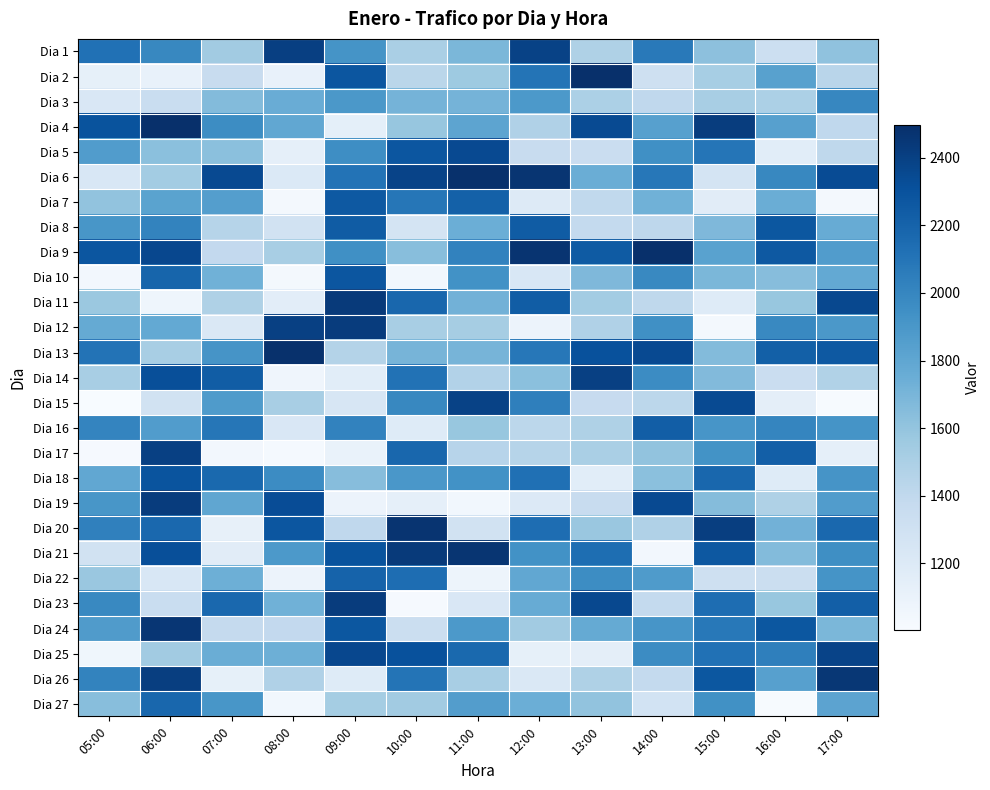

Rank the series at 17:00 from highest to lowest value.

Dia 26, Dia 25, Dia 11, Dia 6, Dia 13, Dia 23, Dia 20, Dia 3, Dia 21, Dia 22, Dia 16, Dia 18, Dia 12, Dia 19, Dia 9, Dia 27, Dia 10, Dia 8, Dia 24, Dia 1, Dia 14, Dia 2, Dia 5, Dia 4, Dia 17, Dia 7, Dia 15